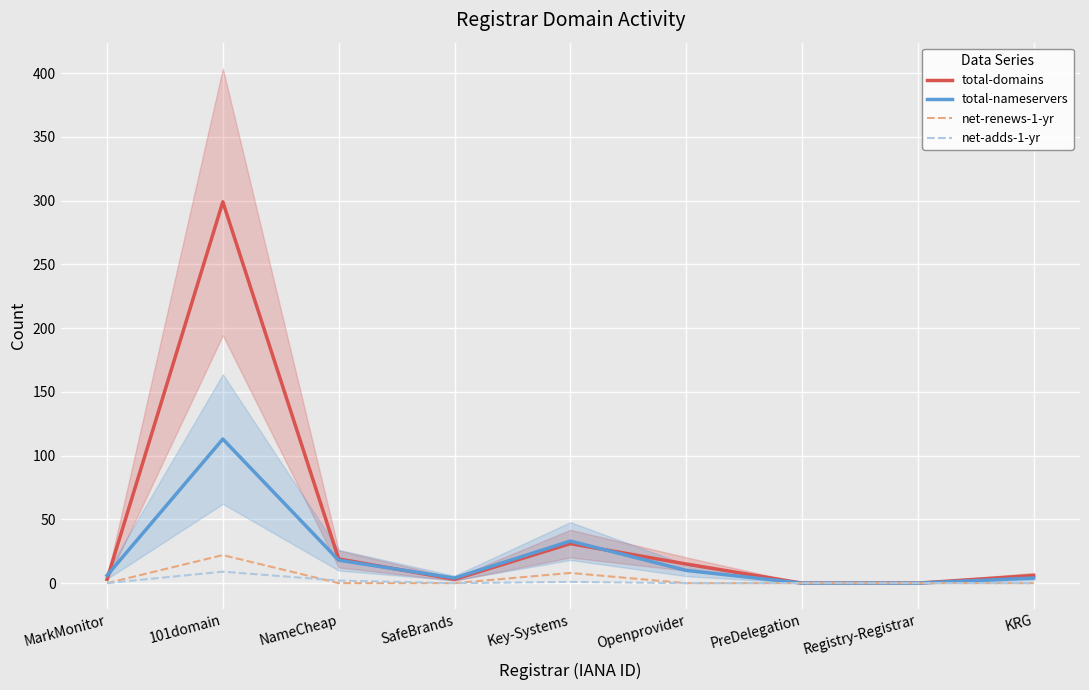

What is the label of the 6th point from the left?

Openprovider